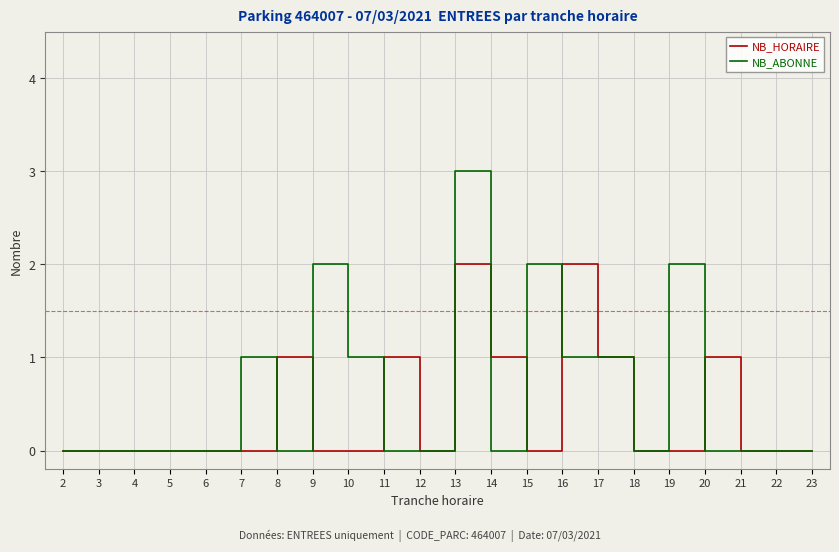

The value of NB_HORAIRE at 14 is 0. True or false?

False